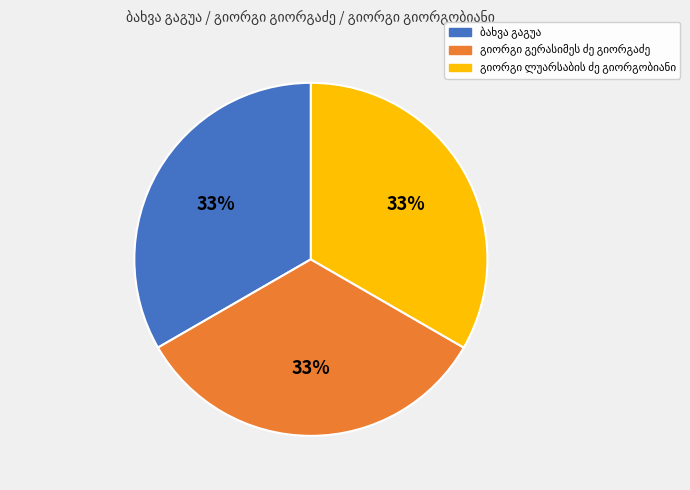

To the nearest percent, what is the average slice percentage?

33%